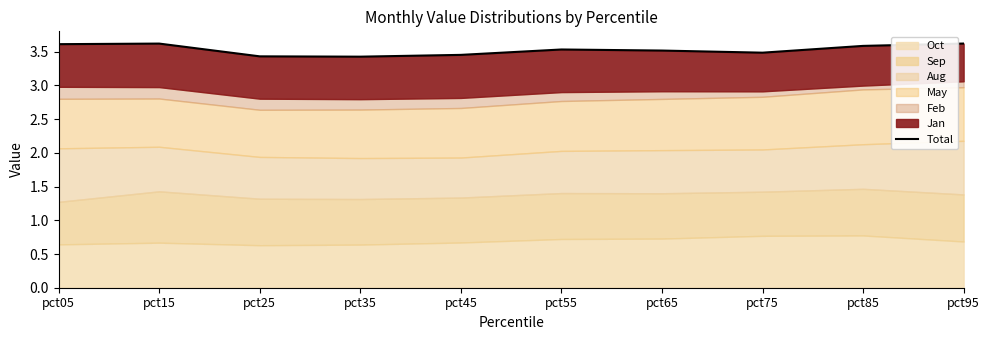

Rank the categories by value from highest to lowest.

pct95, pct15, pct05, pct85, pct55, pct65, pct75, pct45, pct25, pct35